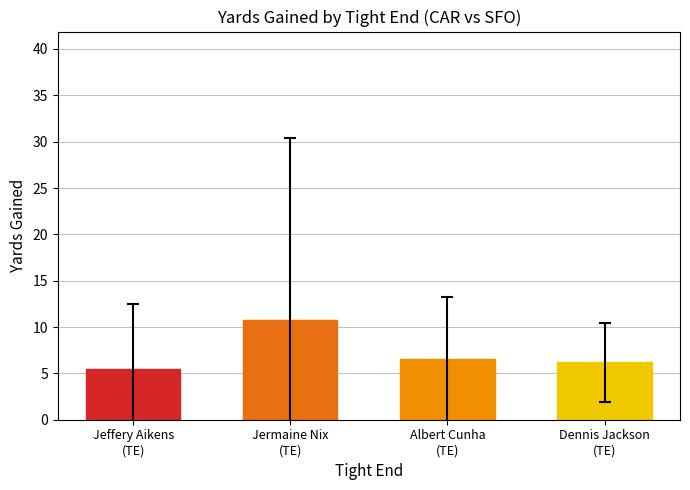

At which category does the chart reach its peak across all series?

Jermaine Nix
(TE)